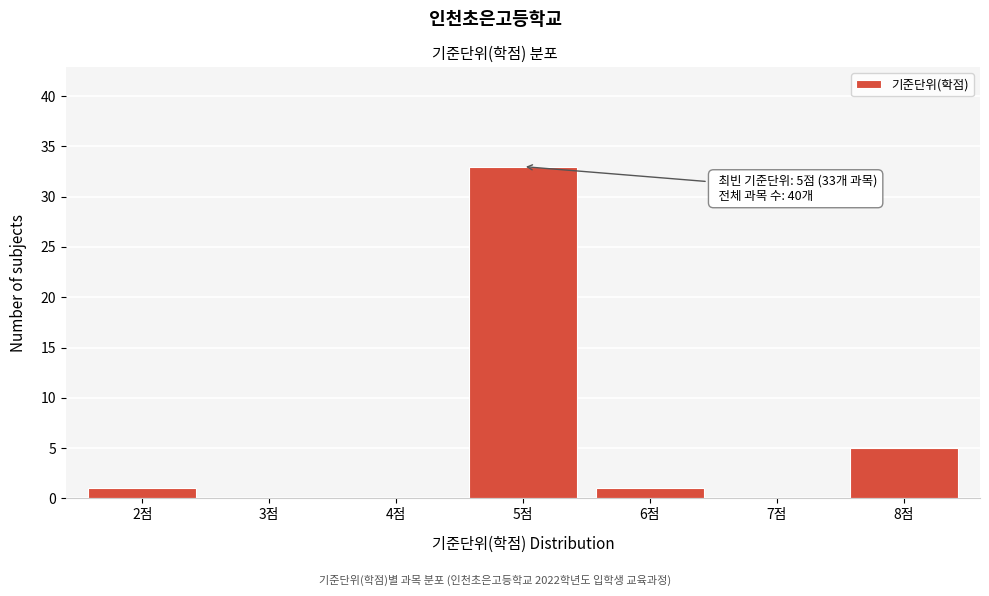

Reading left to right, what are all the values shown in this chart?

2점=1	3점=0	4점=0	5점=33	6점=1	7점=0	8점=5